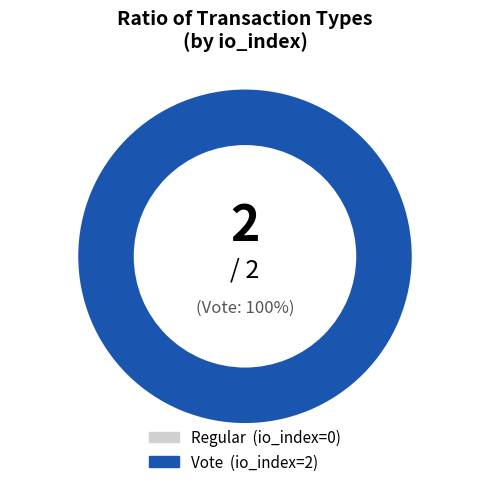

True or false: Vote accounts for 100% of the total.

True